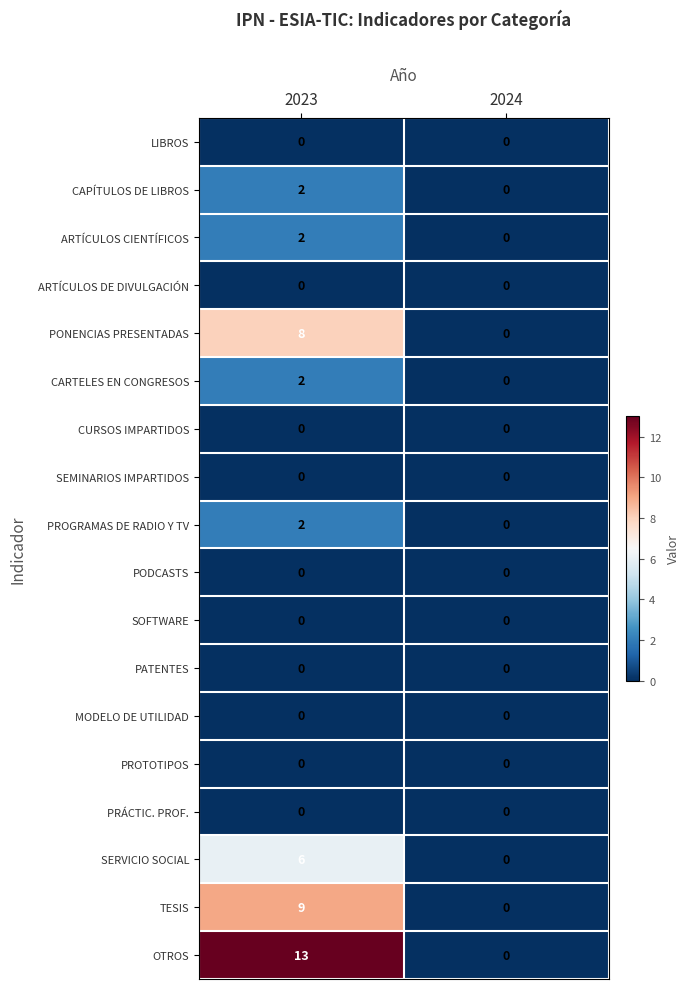

Which series changed the most between 2023 and 2024?

OTROS